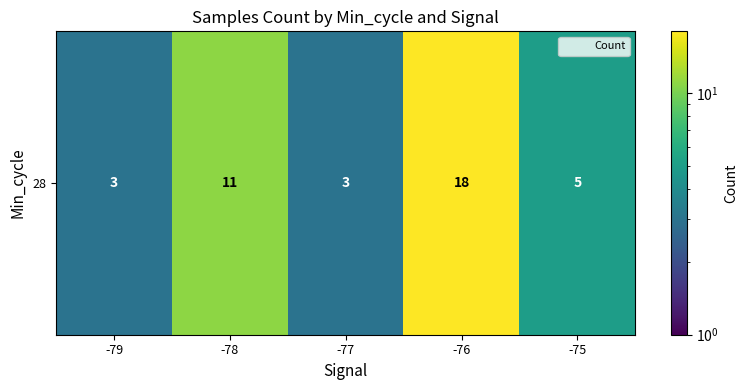

Is it true that the value at -77 is 5?

False